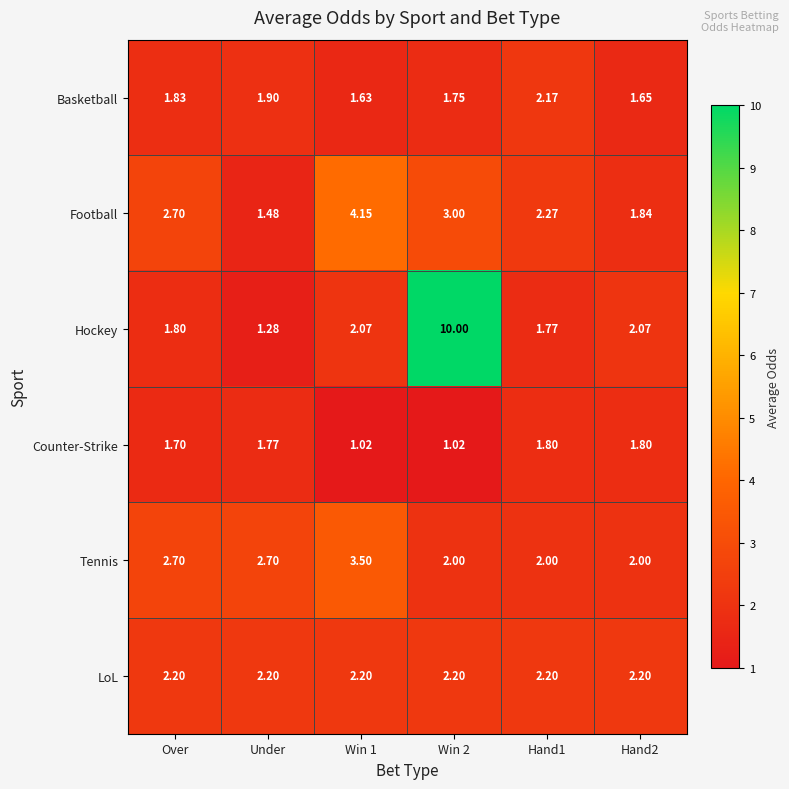

Rank the series by their maximum value, from lowest to highest.

Counter-Strike, Basketball, LoL, Tennis, Football, Hockey